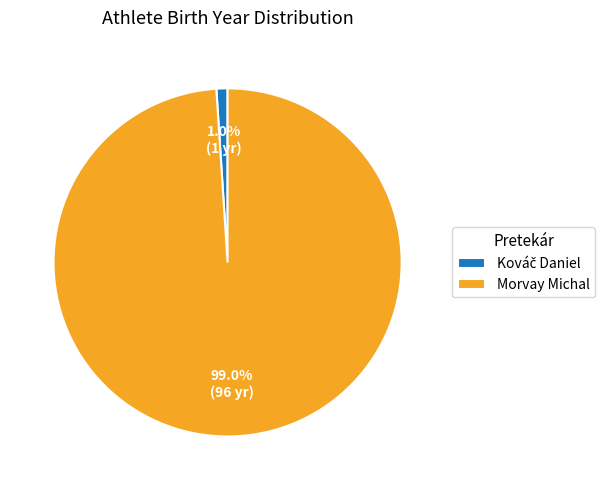

How many segments does this pie chart have?

2